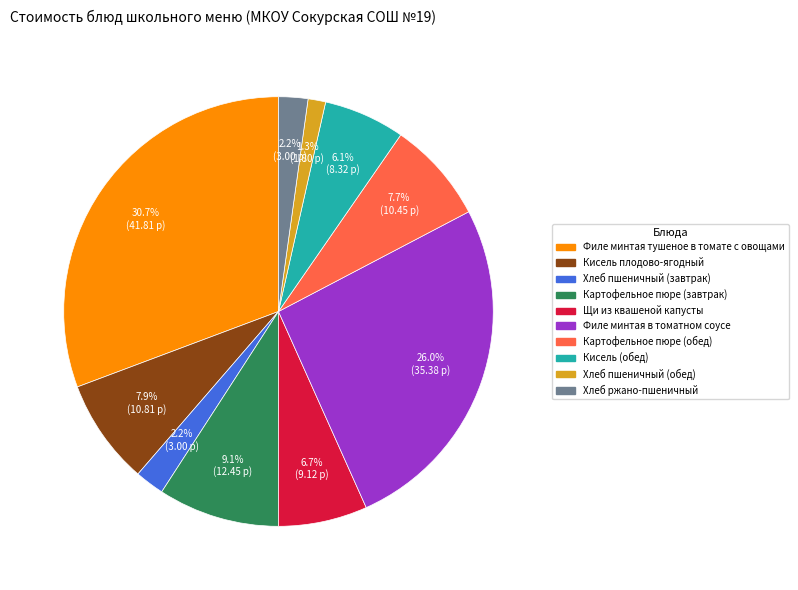

To the nearest percent, what is the difference between the largest and smallest slice percentages?

29%